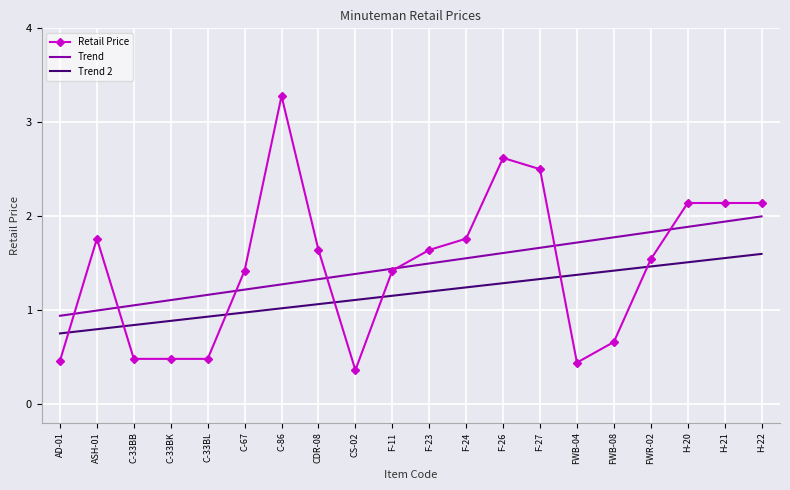

True or false: Trend has more than 1 interior local peaks.

False